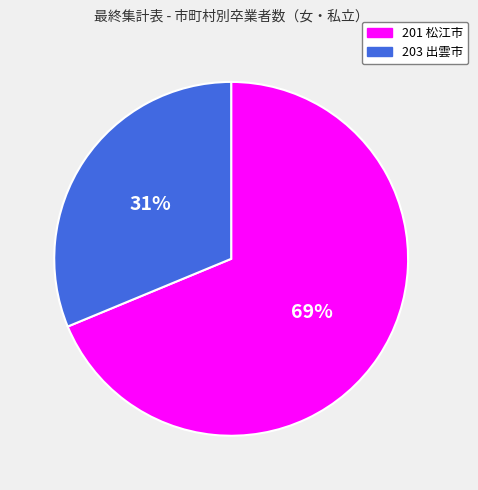

Which slice is the smallest?

203 出雲市